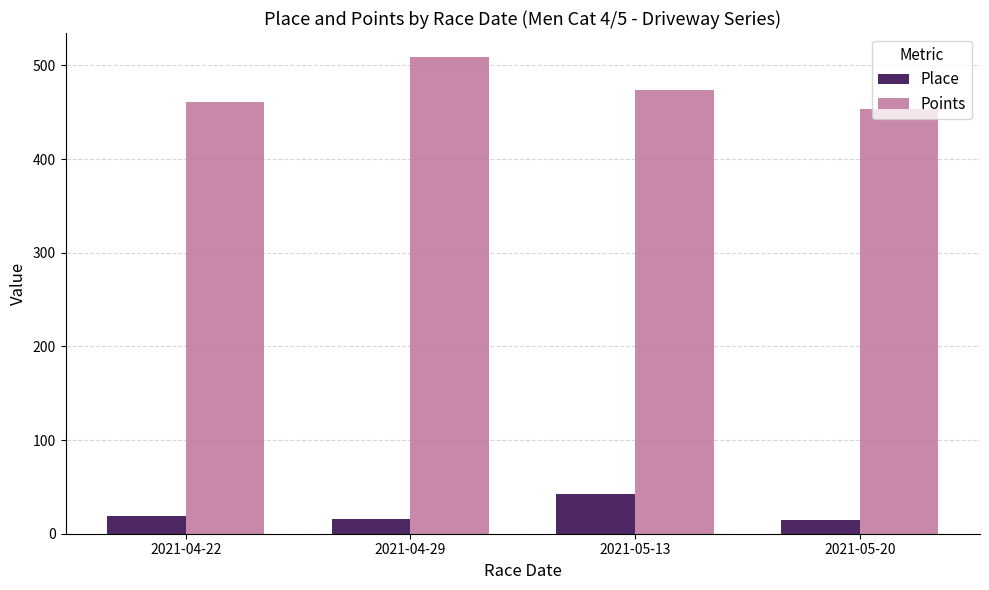

Which series has the largest range (max minus min)?

Points